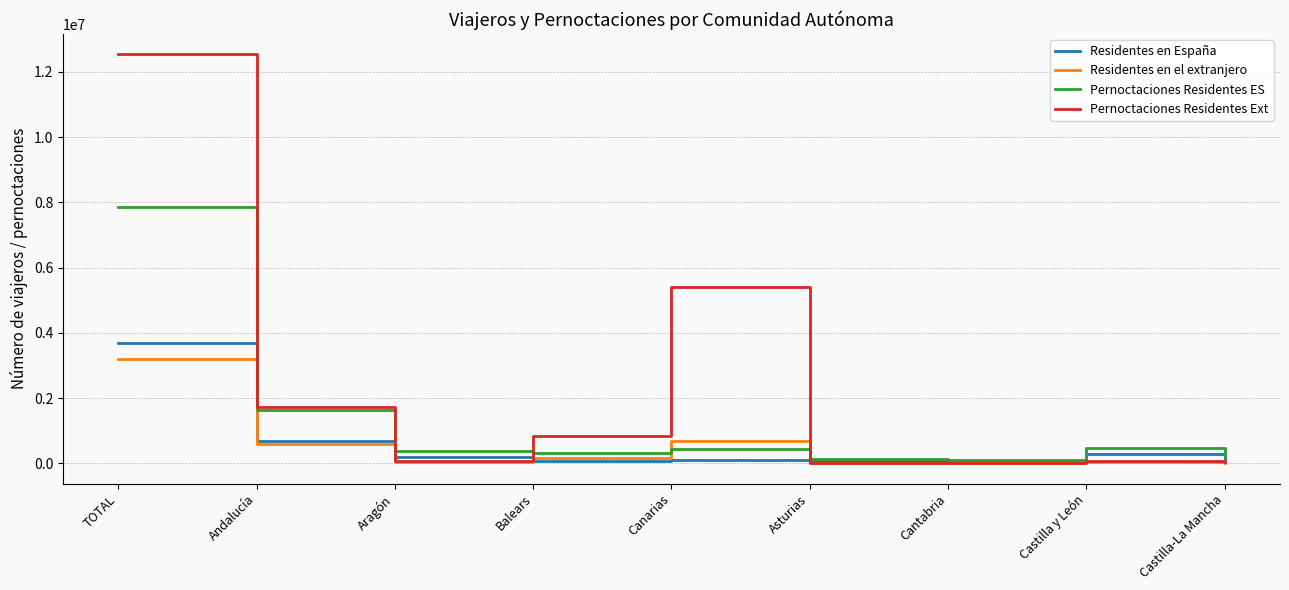

The Residentes en España series shows 702718 at Andalucía. True or false?

True